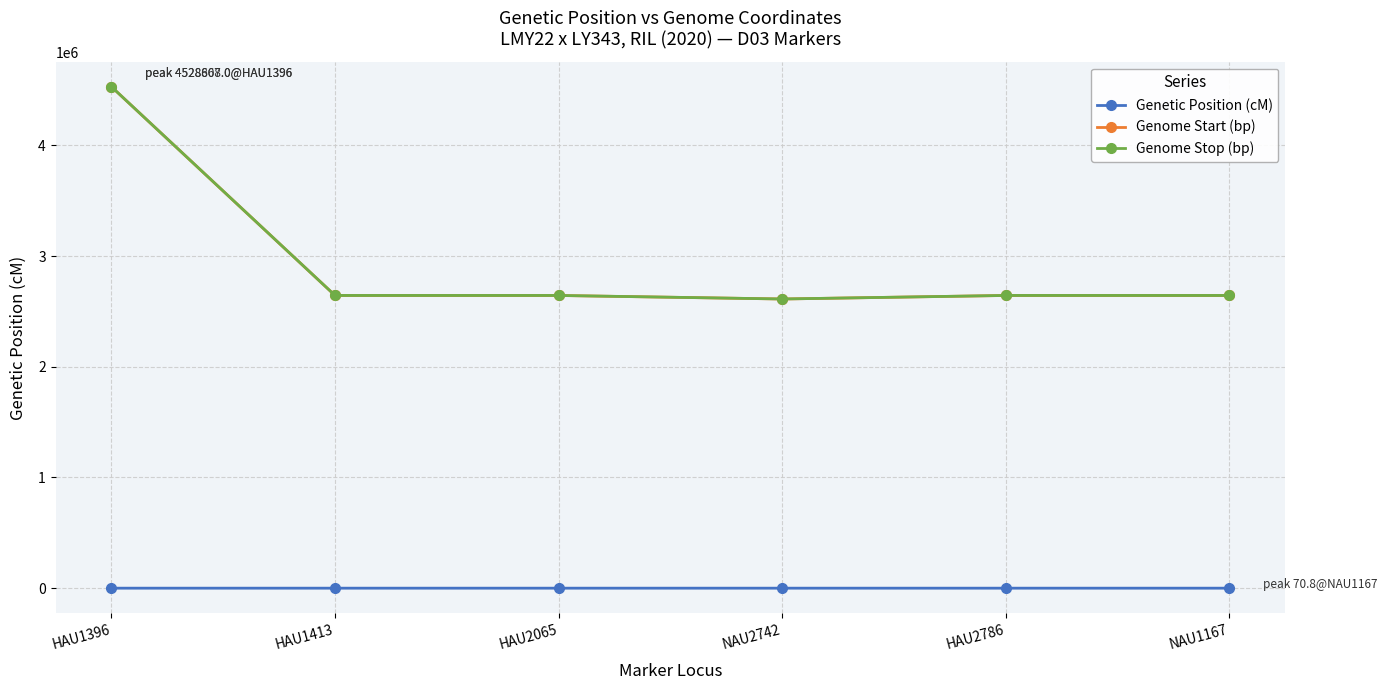

What is the minimum value for Genome Start (bp)?

2611908.0